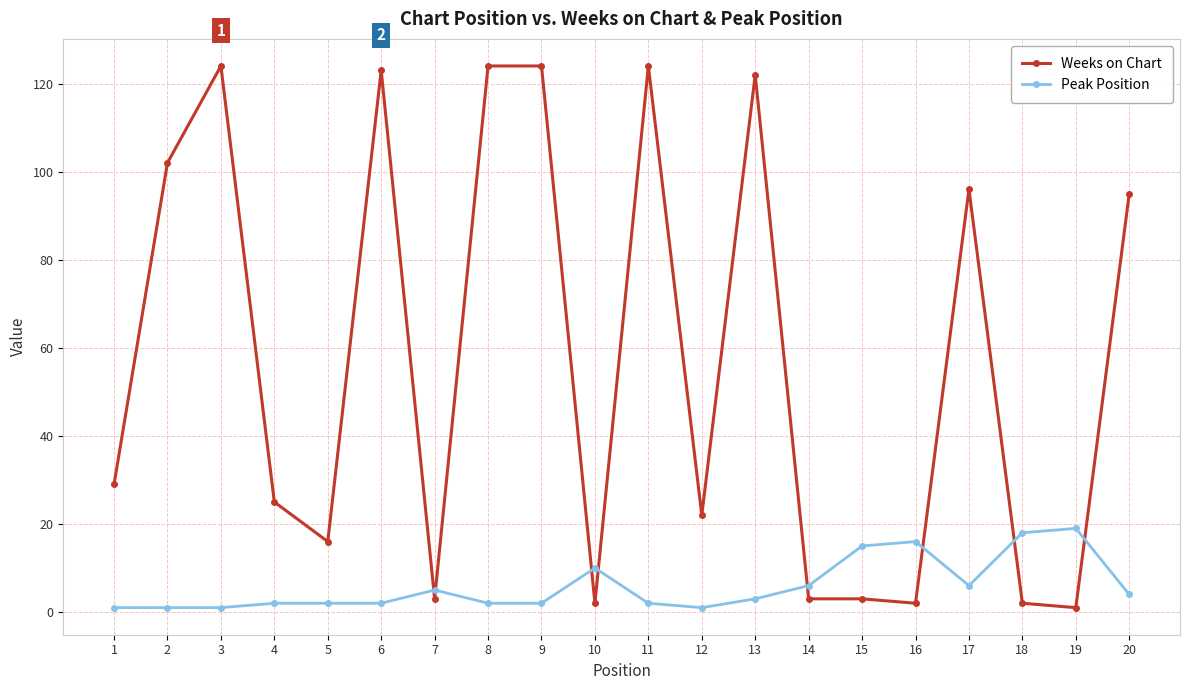

At which category does Weeks on Chart reach its first local valley?

5